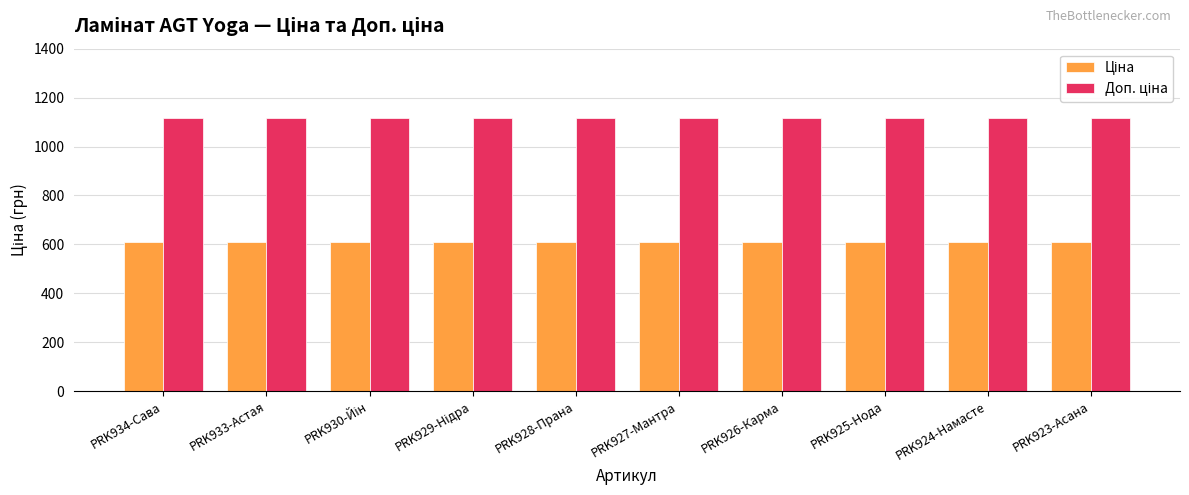

Count the number of categories in the chart.

10